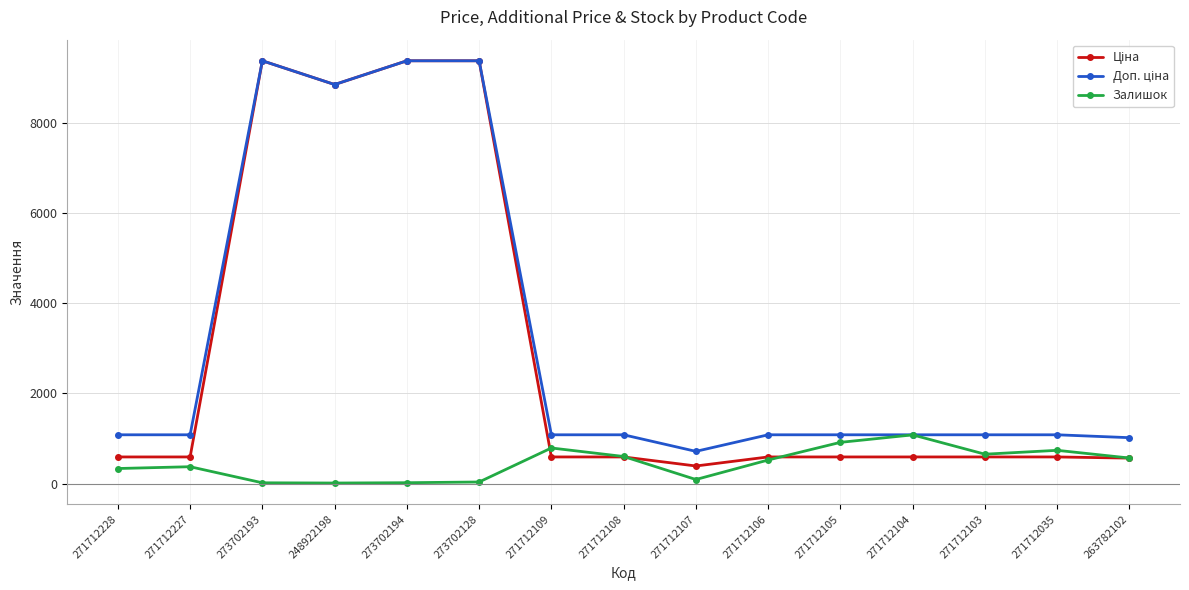

What is the maximum value shown in the chart?

9384.0